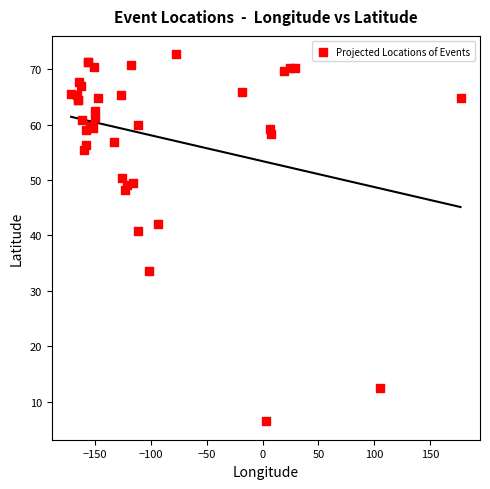

What Y value in the scatter plot is closest to 39?

40.8